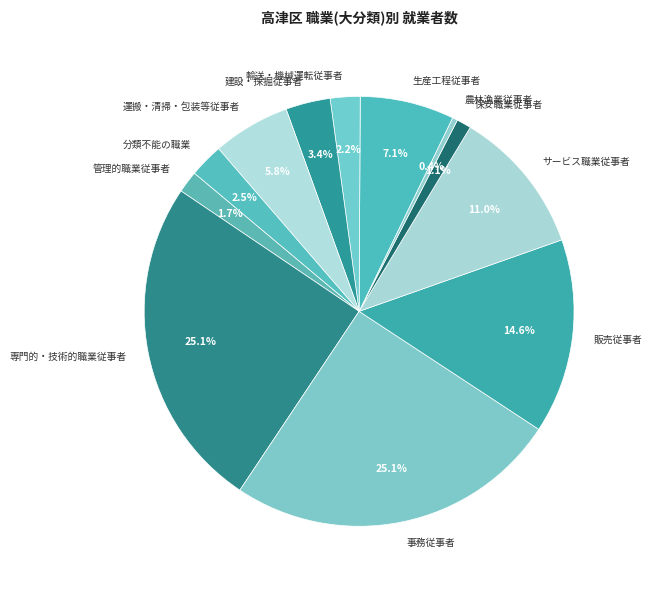

To the nearest percent, what is the average slice percentage?

8%